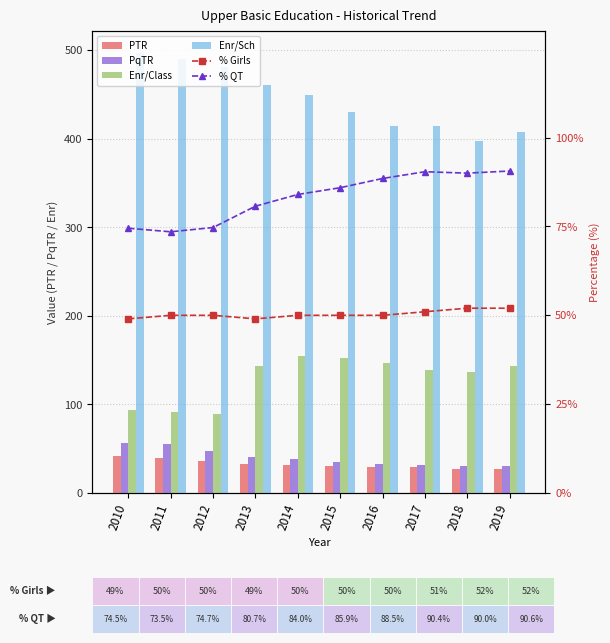

Is the value of % Girls at 2016 greater than the value of PTR at 2015?

Yes